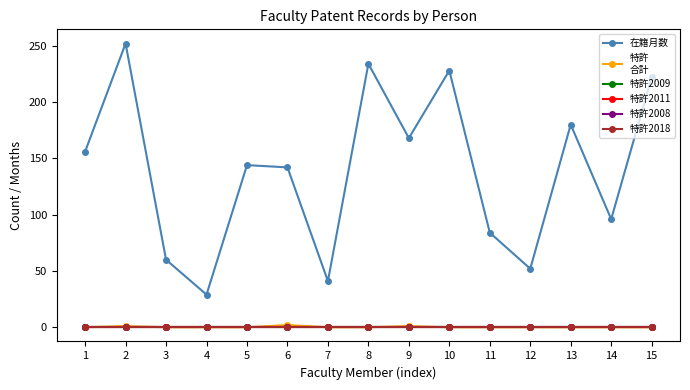

The 特許
合計 series shows 1 at 2. True or false?

True